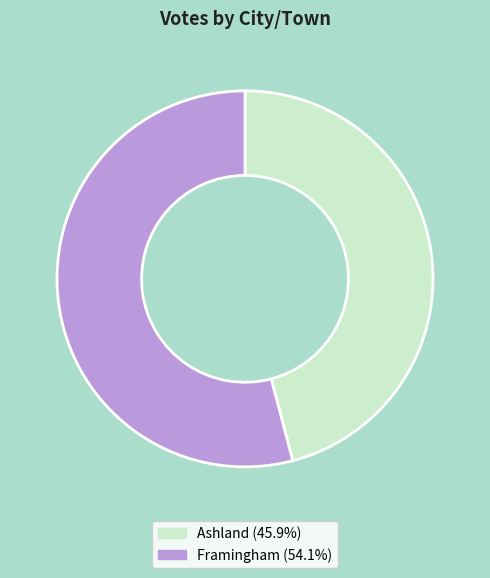

What is the majority slice?

Framingham